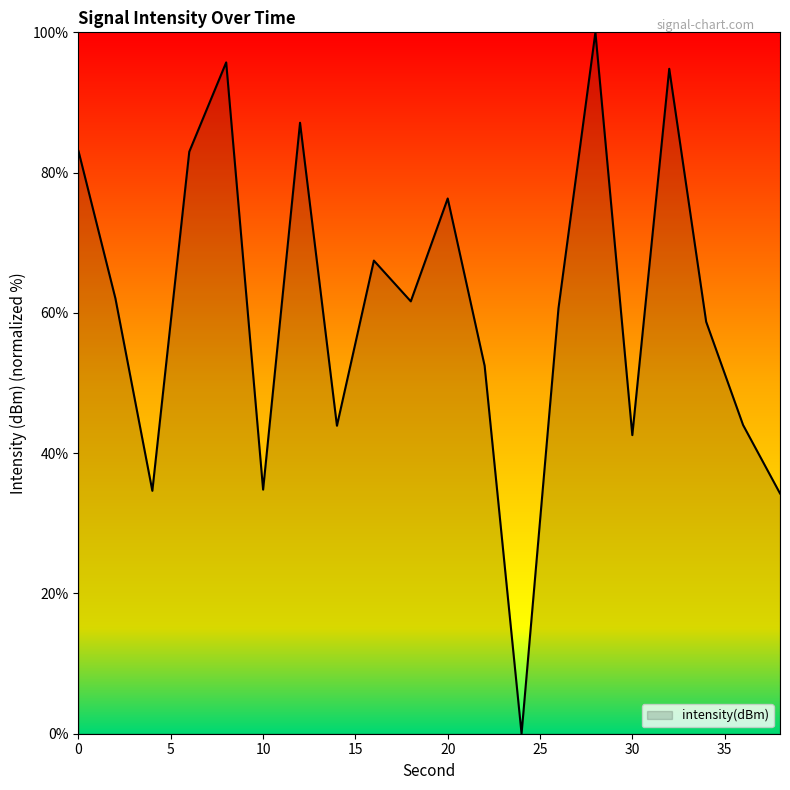

What is the maximum value shown in the chart?

100.0